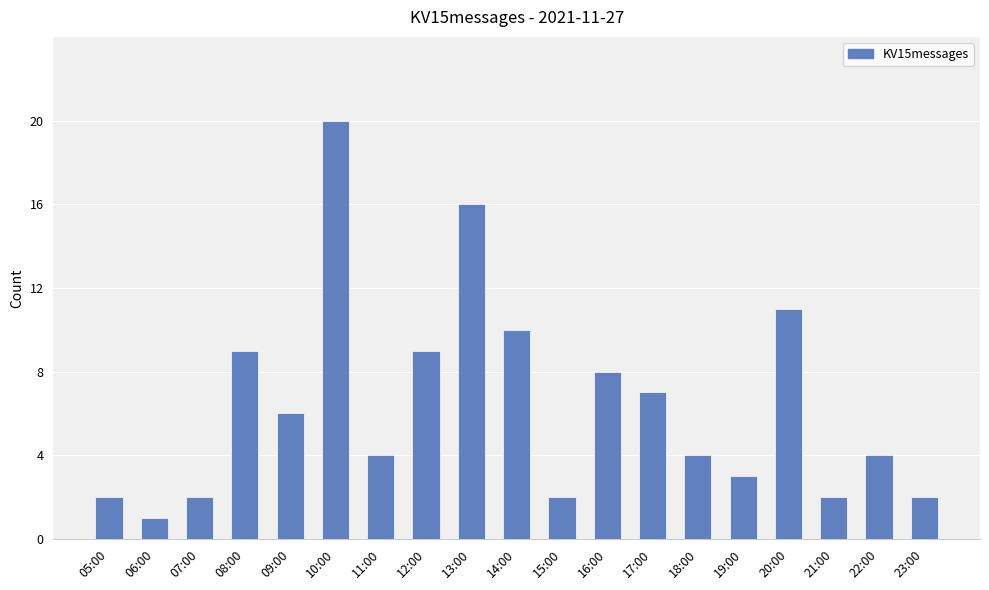

At which label does the data first exceed 4?

08:00